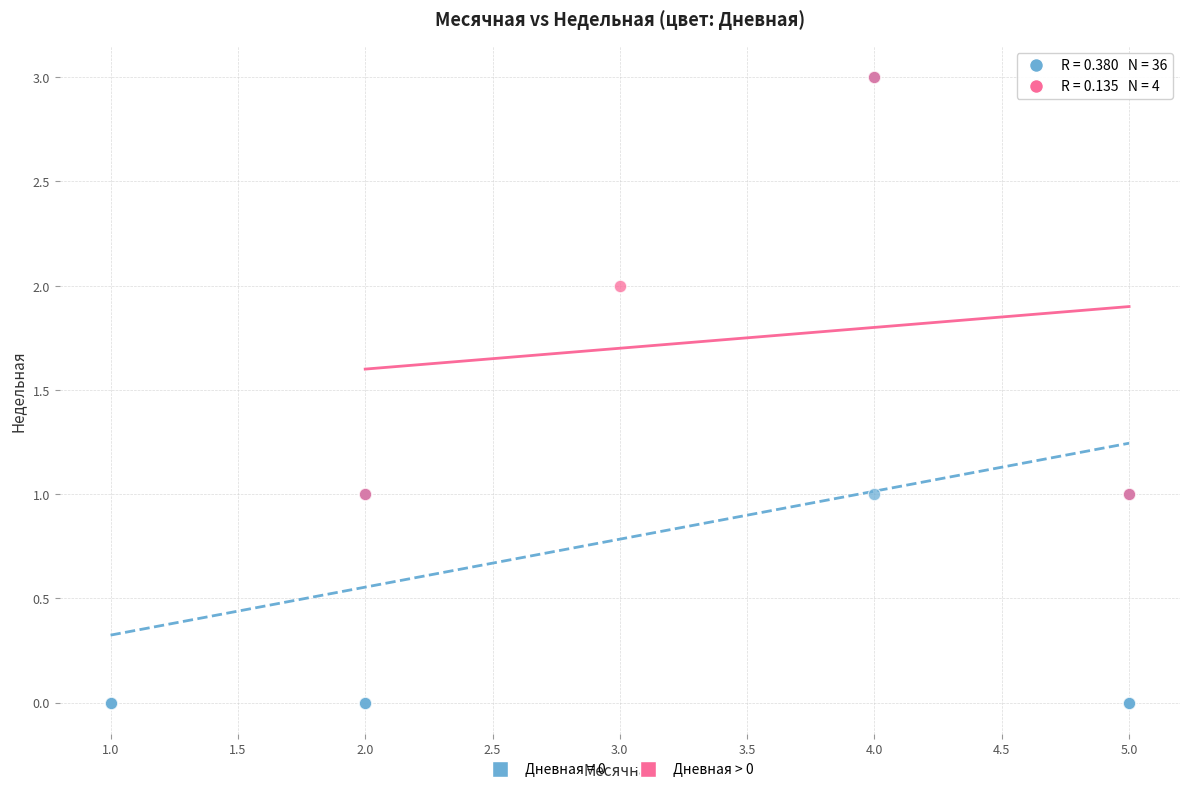

Which series has the largest Y range (max minus min)?

Дневная = 0